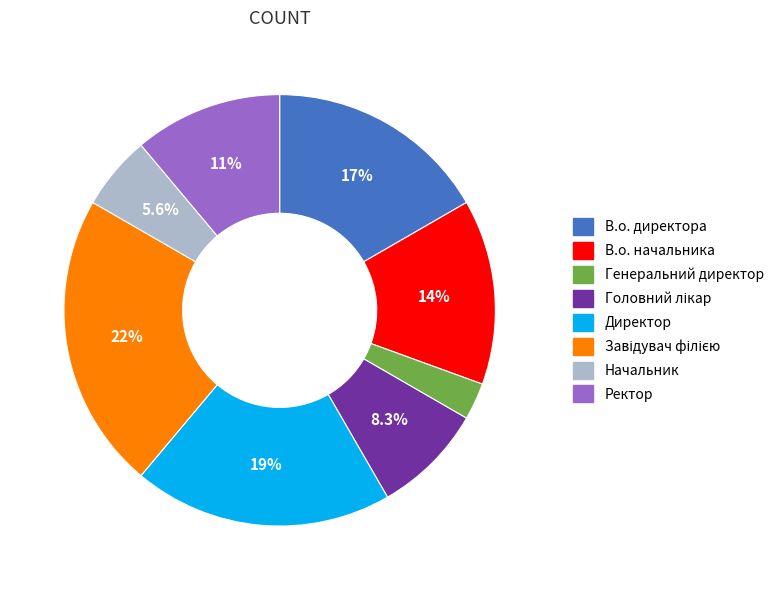

Does Генеральний директор represent more than half of the total?

No